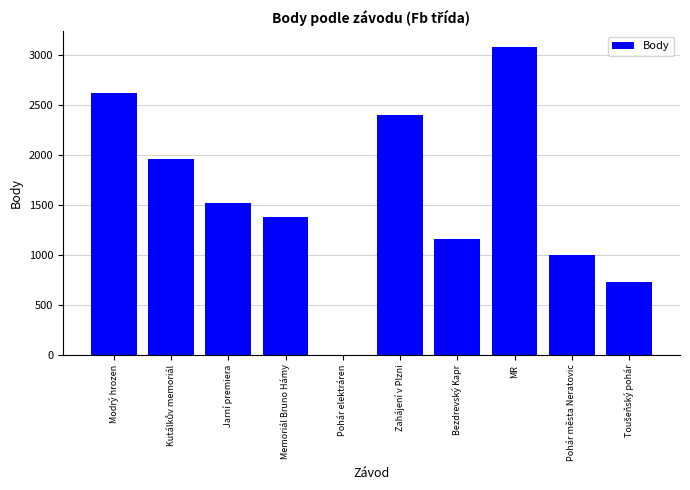

How many data points does each series have?

10